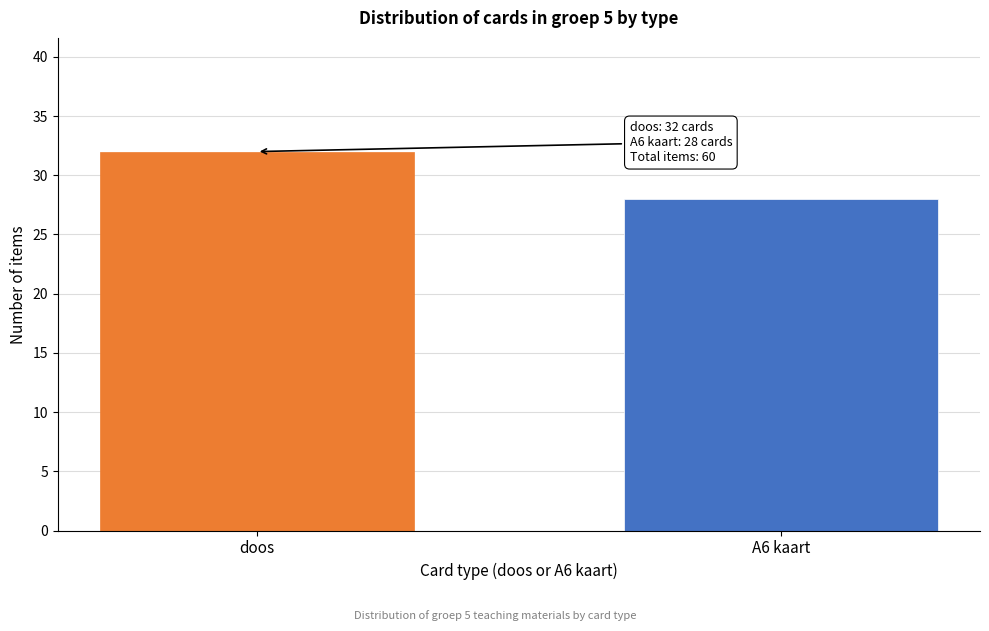

Reading left to right, list all the values displayed in this chart.

32	28